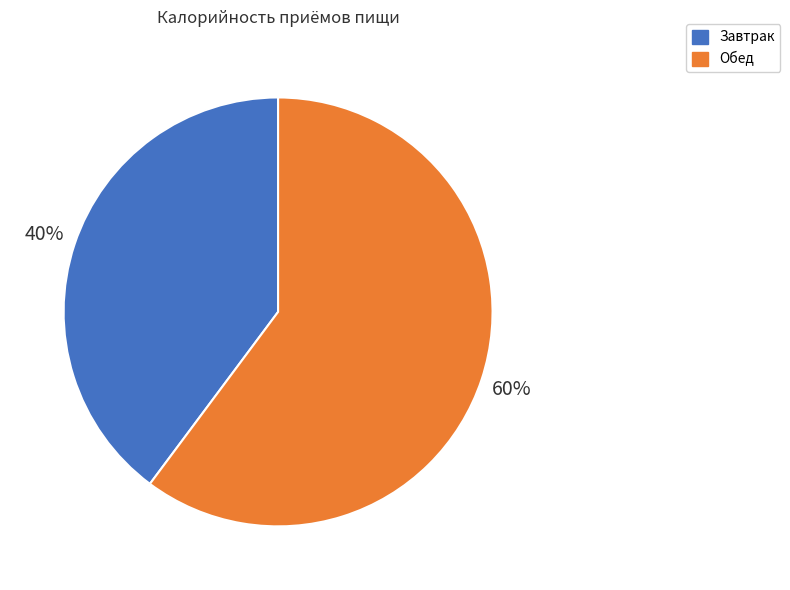

Which slice is the largest?

Обед